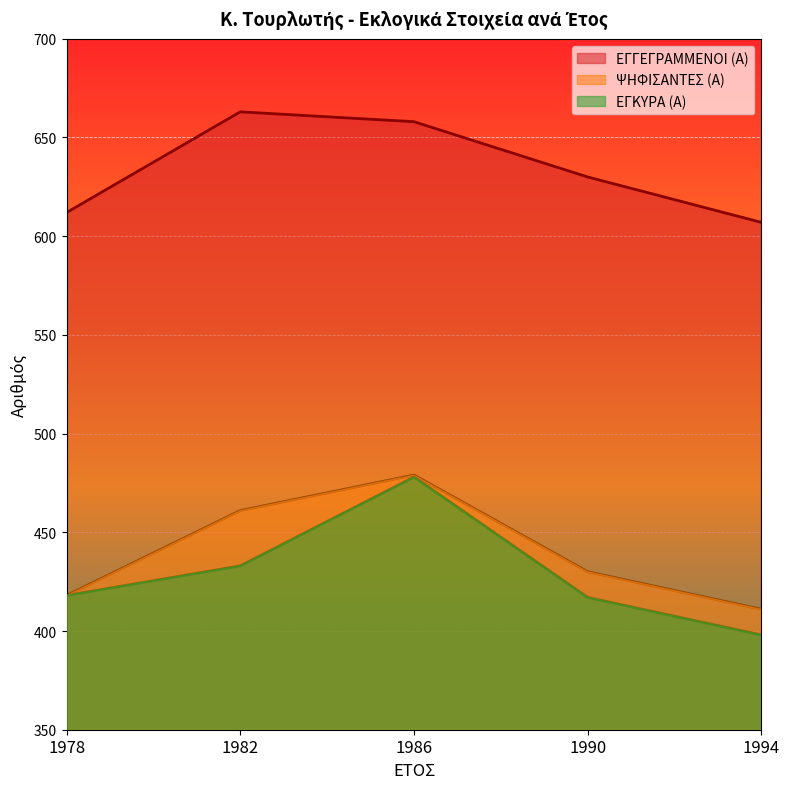

What is the maximum value for ΨΗΦΙΣΑΝΤΕΣ (Α)?

479